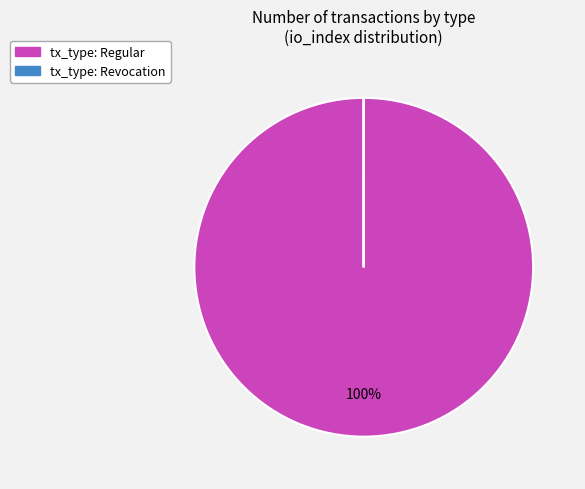

Is there a majority slice in this chart?

Yes